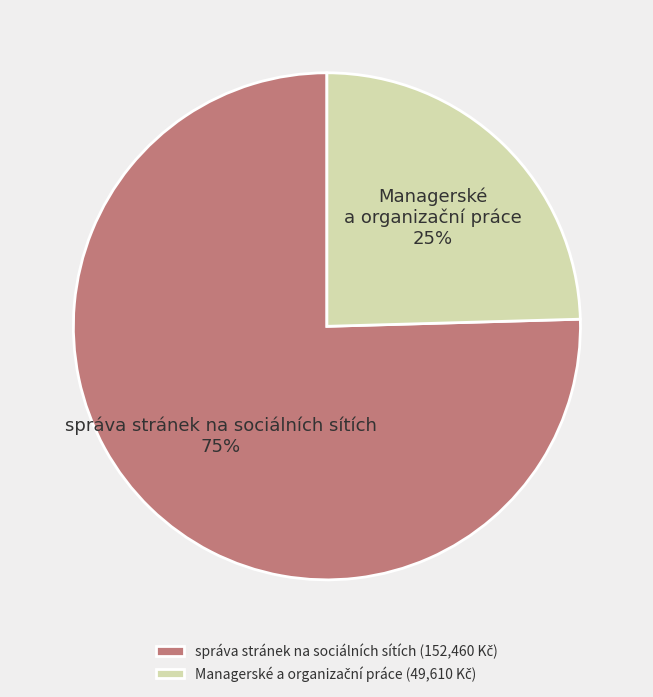

To the nearest percent, what portion does správa stránek na sociálních sítích represent?

75%